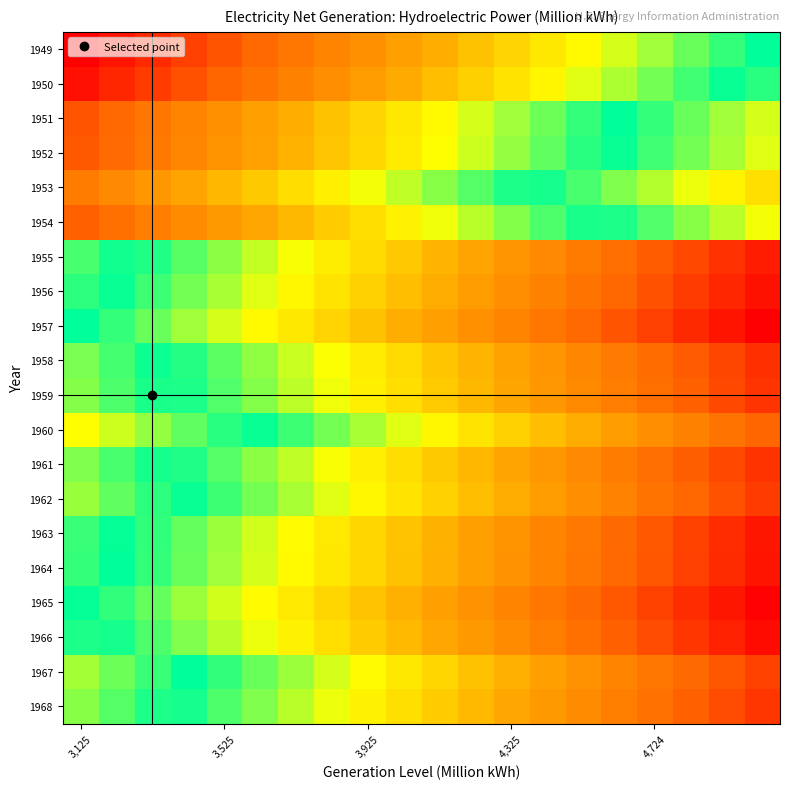

Reading right to left, transcribe all the data shown in this chart.

1949: 1.0	0.9	0.9	0.8	0.8	0.7	0.7	0.6	0.6	0.5	0.5	0.4	0.4	0.3	0.3	0.2	0.2	0.1	0.1	0.0
1950: 1.0	1.0	0.9	0.9	0.8	0.8	0.7	0.7	0.6	0.6	0.5	0.5	0.4	0.4	0.3	0.3	0.2	0.1	0.1	0.0
1951: 0.8	0.8	0.9	0.9	1.0	0.9	0.9	0.8	0.8	0.7	0.7	0.6	0.6	0.5	0.5	0.4	0.4	0.3	0.3	0.2
1952: 0.8	0.8	0.9	0.9	1.0	1.0	0.9	0.9	0.8	0.7	0.7	0.6	0.6	0.5	0.5	0.4	0.4	0.3	0.3	0.2
1953: 0.7	0.7	0.8	0.8	0.9	0.9	1.0	1.0	0.9	0.9	0.8	0.8	0.7	0.7	0.6	0.5	0.5	0.4	0.4	0.3
1954: 0.8	0.8	0.9	0.9	1.0	1.0	0.9	0.9	0.8	0.8	0.7	0.7	0.6	0.6	0.5	0.4	0.4	0.3	0.3	0.2
1955: 0.1	0.1	0.2	0.2	0.3	0.3	0.4	0.4	0.5	0.5	0.6	0.7	0.7	0.8	0.8	0.9	0.9	1.0	1.0	0.9
1956: 0.0	0.1	0.1	0.2	0.3	0.3	0.4	0.4	0.5	0.5	0.6	0.6	0.7	0.7	0.8	0.8	0.9	0.9	1.0	1.0
1957: 0.0	0.1	0.1	0.2	0.2	0.3	0.3	0.4	0.4	0.5	0.5	0.6	0.6	0.7	0.7	0.8	0.8	0.9	0.9	1.0
1958: 0.1	0.2	0.2	0.3	0.3	0.4	0.4	0.5	0.5	0.6	0.6	0.7	0.8	0.8	0.9	0.9	1.0	1.0	0.9	0.9
1959: 0.1	0.2	0.2	0.3	0.3	0.4	0.4	0.5	0.6	0.6	0.7	0.7	0.8	0.8	0.9	0.9	1.0	1.0	0.9	0.9
1960: 0.3	0.3	0.4	0.4	0.5	0.5	0.6	0.6	0.7	0.7	0.8	0.8	0.9	0.9	1.0	1.0	0.9	0.9	0.8	0.7
1961: 0.1	0.2	0.2	0.3	0.3	0.4	0.4	0.5	0.5	0.6	0.7	0.7	0.8	0.8	0.9	0.9	1.0	1.0	0.9	0.9
1962: 0.1	0.2	0.3	0.3	0.4	0.4	0.5	0.5	0.6	0.6	0.7	0.7	0.8	0.8	0.9	0.9	1.0	1.0	0.9	0.9
1963: 0.1	0.1	0.2	0.2	0.3	0.3	0.4	0.4	0.5	0.5	0.6	0.6	0.7	0.7	0.8	0.8	0.9	1.0	1.0	0.9
1964: 0.1	0.1	0.2	0.2	0.3	0.3	0.4	0.4	0.5	0.5	0.6	0.6	0.7	0.7	0.8	0.8	0.9	0.9	1.0	0.9
1965: 0.0	0.1	0.1	0.2	0.2	0.3	0.3	0.4	0.4	0.5	0.5	0.6	0.6	0.7	0.7	0.8	0.8	0.9	1.0	1.0
1966: 0.0	0.1	0.1	0.2	0.2	0.3	0.3	0.4	0.5	0.5	0.6	0.6	0.7	0.7	0.8	0.8	0.9	0.9	1.0	1.0
1967: 0.2	0.2	0.3	0.3	0.4	0.4	0.5	0.5	0.6	0.6	0.7	0.7	0.8	0.8	0.9	1.0	1.0	0.9	0.9	0.8
1968: 0.1	0.2	0.2	0.3	0.3	0.4	0.5	0.5	0.6	0.6	0.7	0.7	0.8	0.8	0.9	0.9	1.0	1.0	0.9	0.9